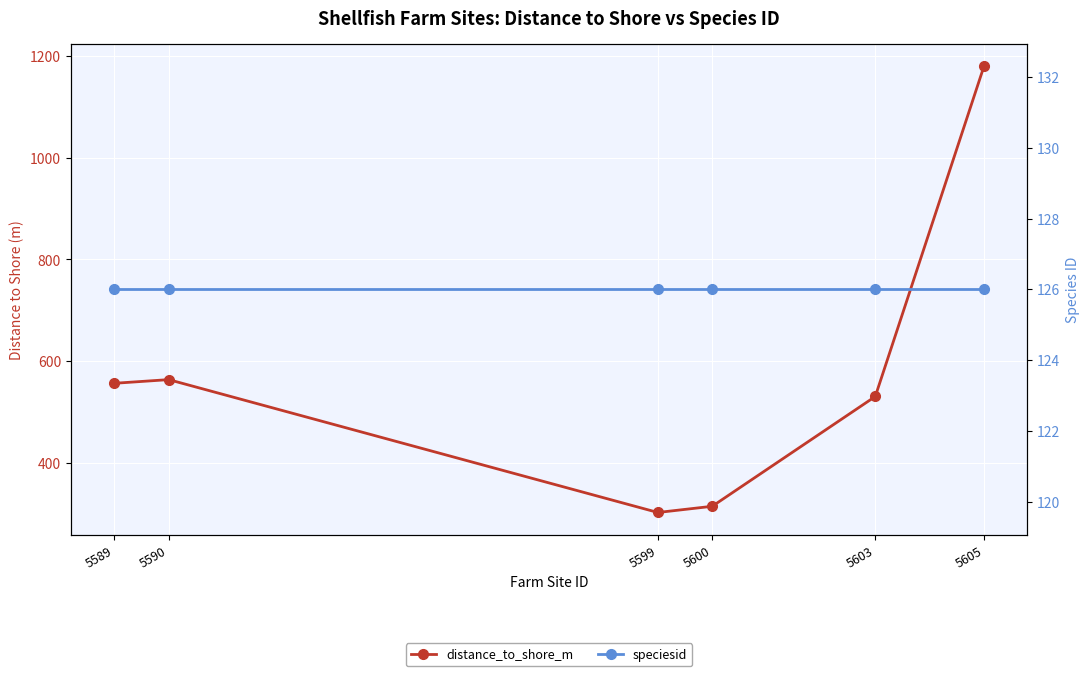

What is the lowest value of the distance_to_shore_m series?

301.7